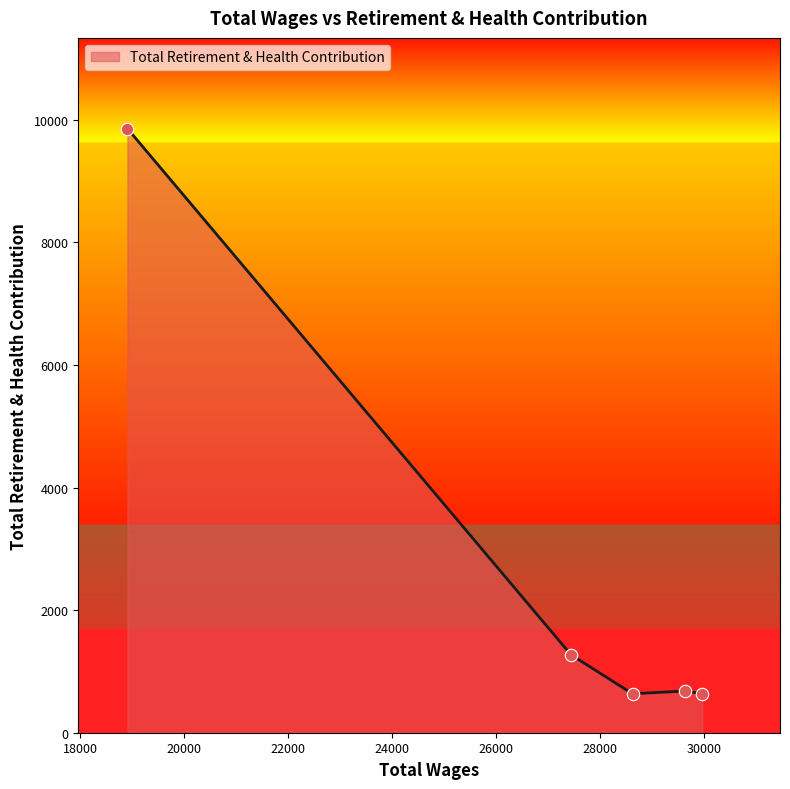

How many interior local valleys (lower than both neighbors) does the data have?

1